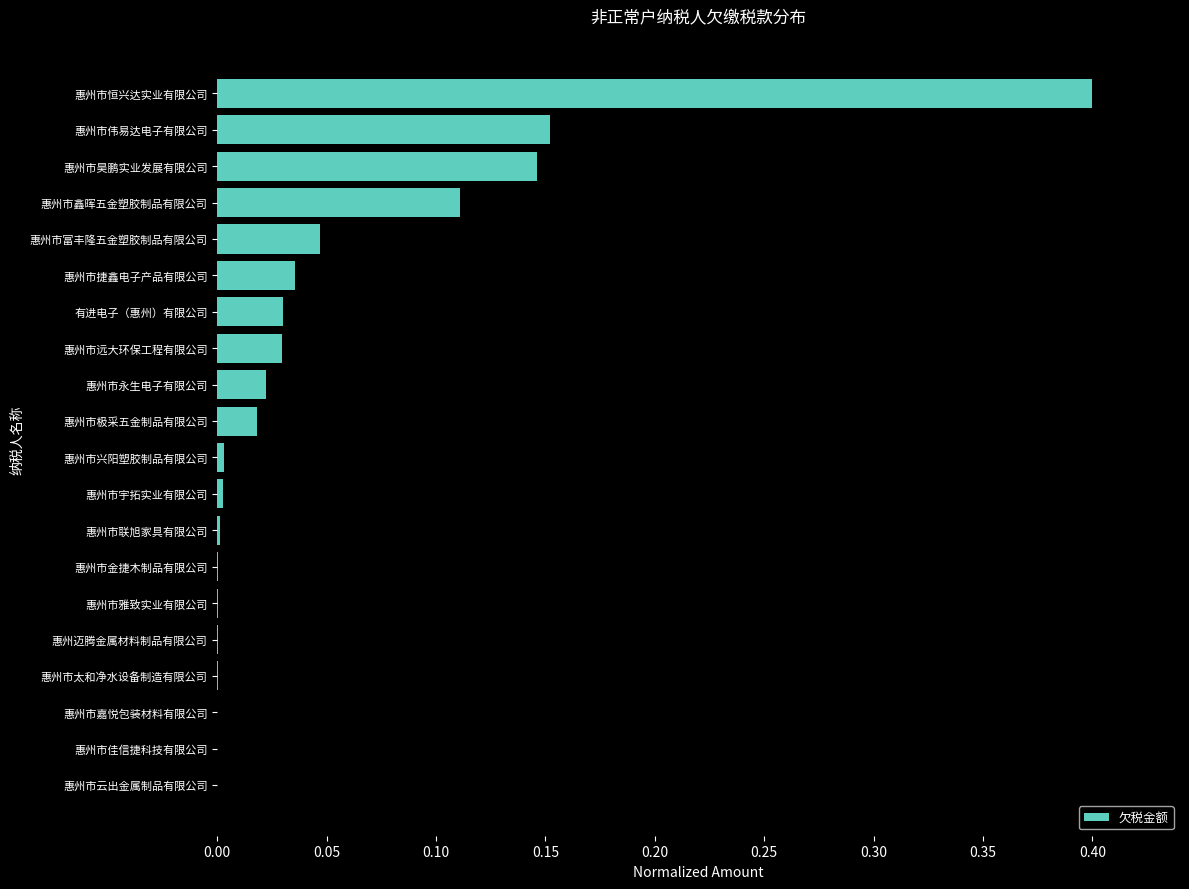

Is it true that the value at 惠州市嘉悦包装材料有限公司 is 0.0?

True